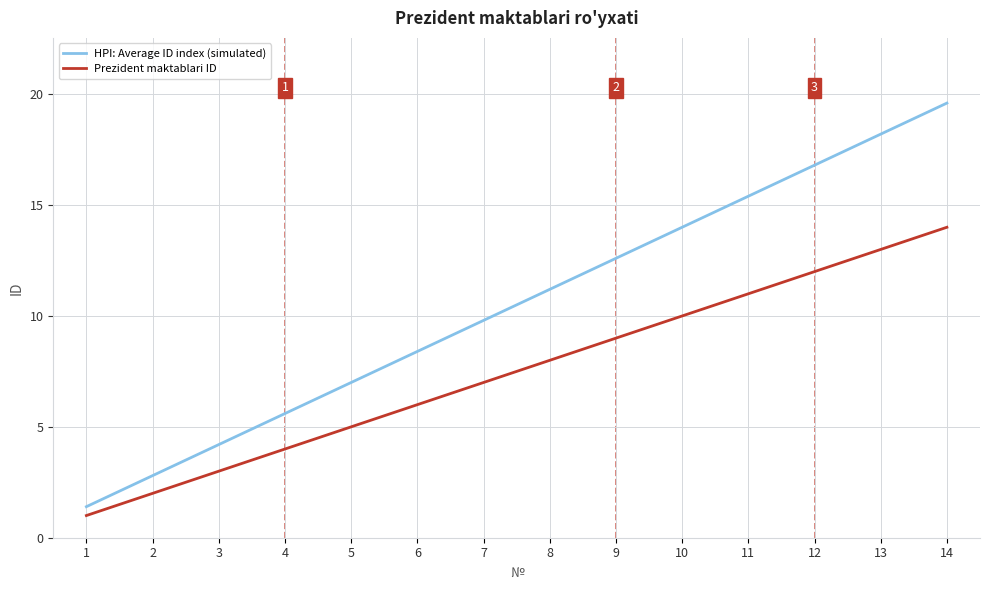

Which category has the highest value in the HPI: Average ID index (simulated) series?

14